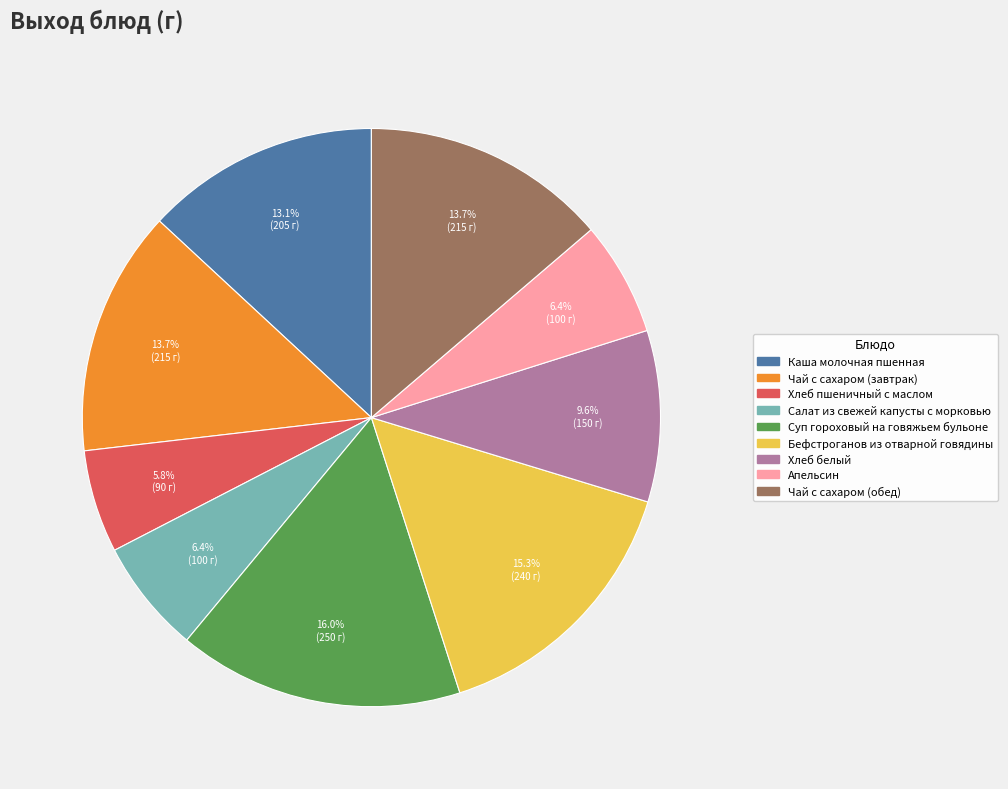

What percentage is the Хлеб белый slice, to the nearest percent?

10%